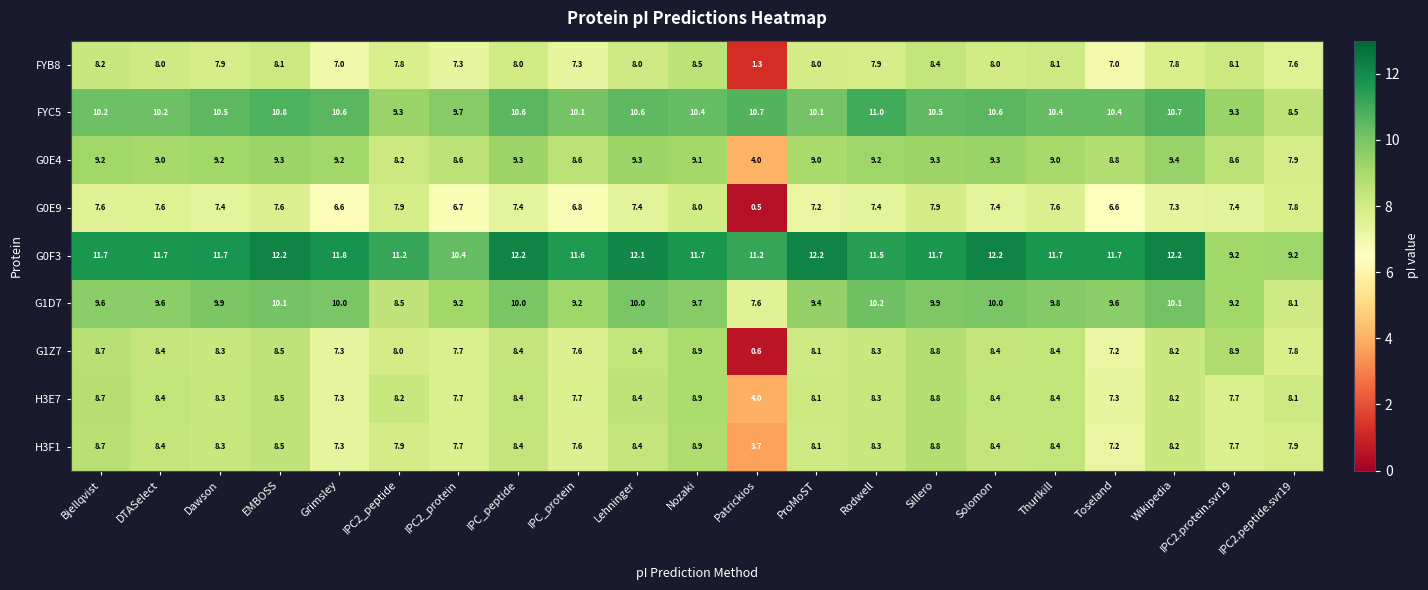

At which label is G1D7 closest to 8?

IPC2.peptide.svr19